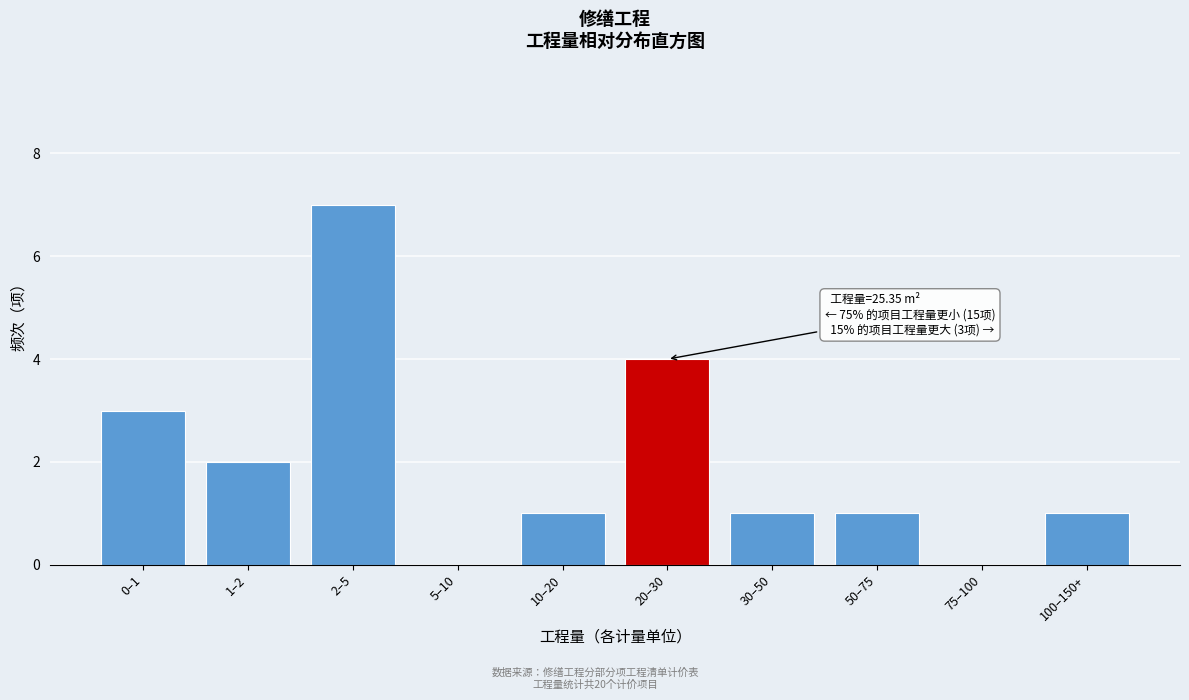

What is the sum of all values?

20